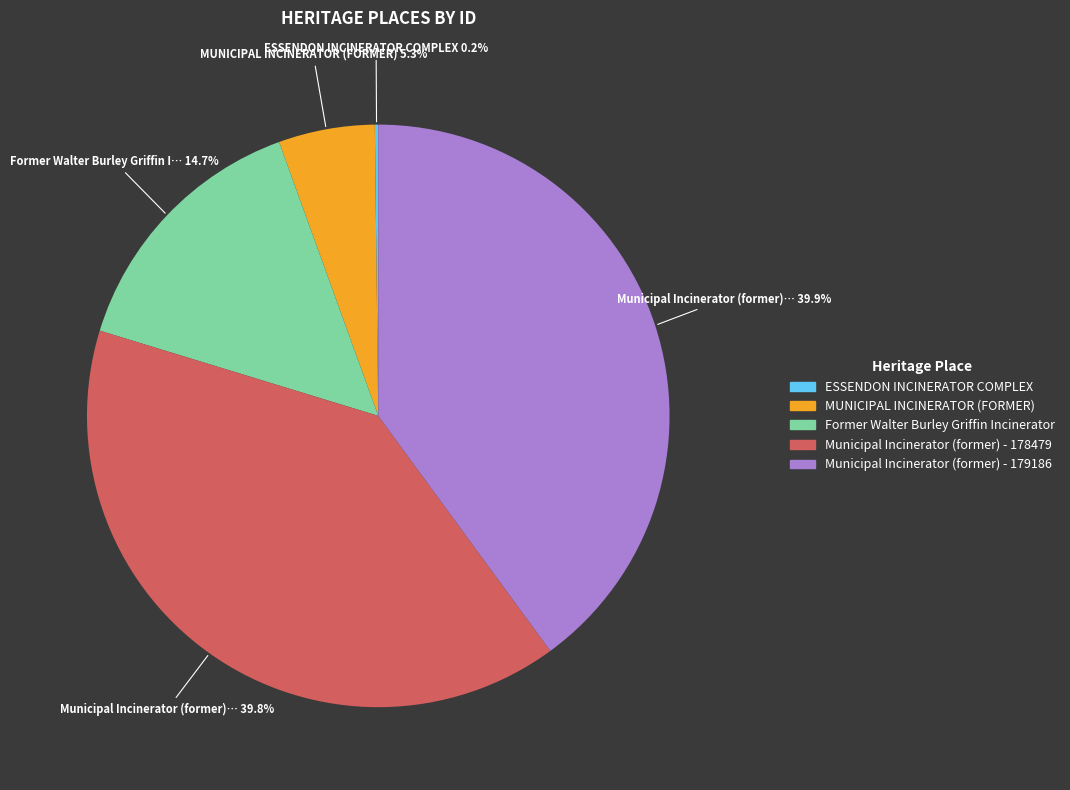

The MUNICIPAL INCINERATOR (FORMER) slice represents 5% of the pie. True or false?

True